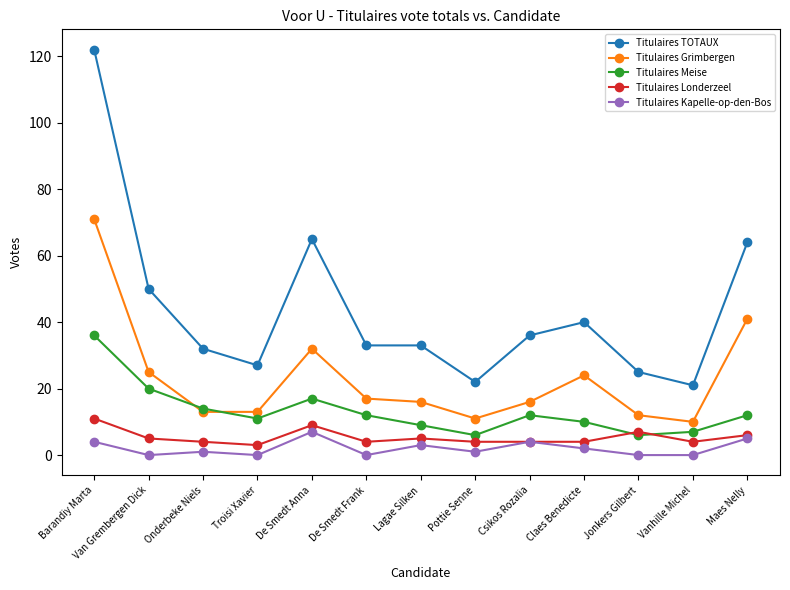

True or false: Titulaires Grimbergen and Titulaires Londerzeel intersect in this chart.

False